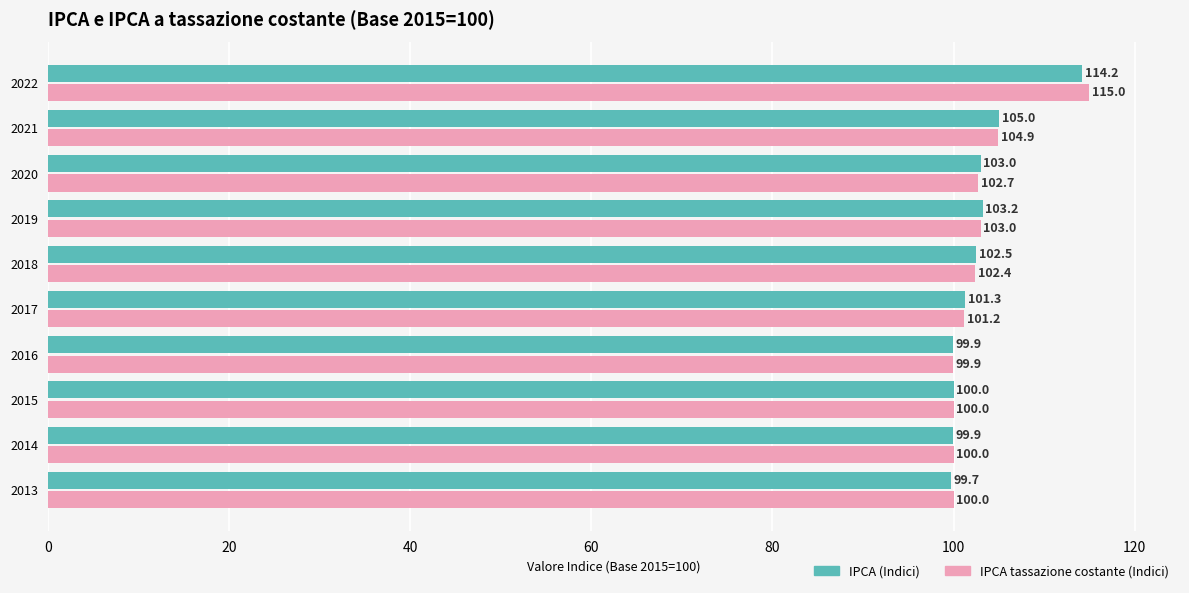

What is the minimum value shown in the chart?

99.7